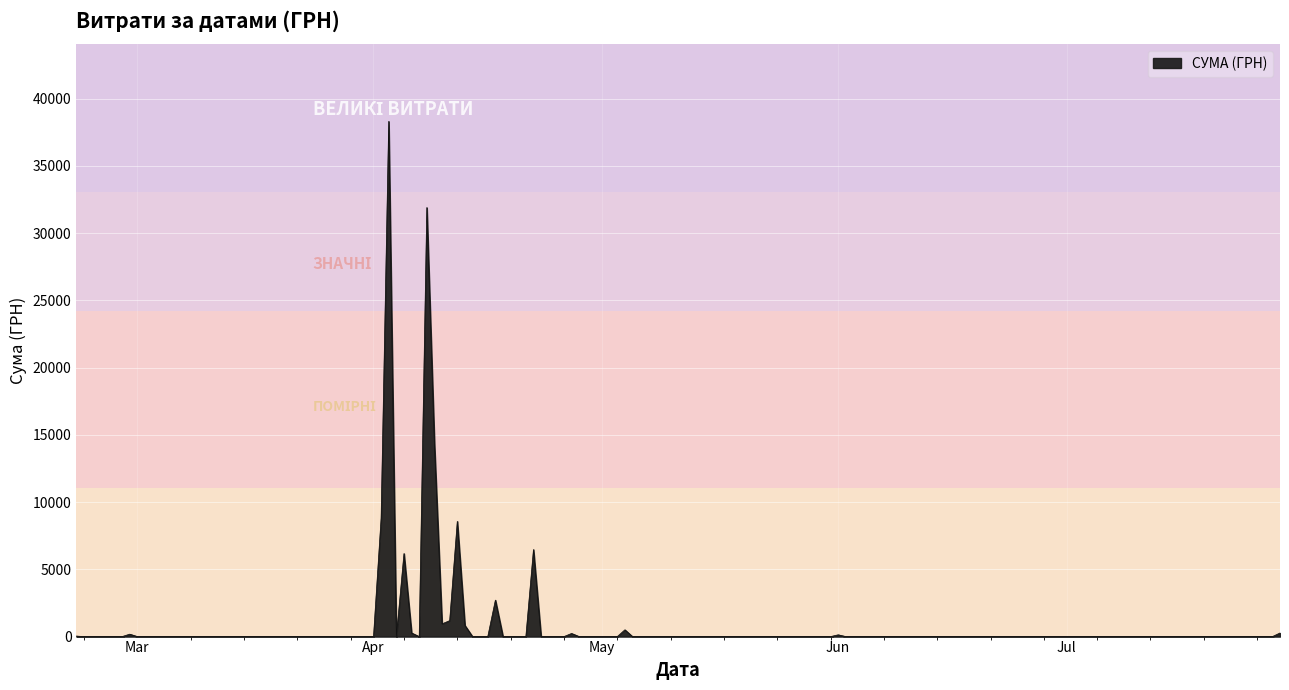

What is the maximum value shown in the chart?

38303.0